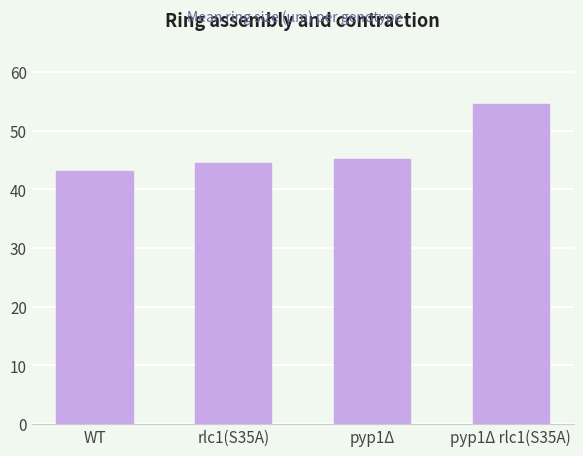

At which category does the chart reach its peak across all series?

pyp1Δ rlc1(S35A)